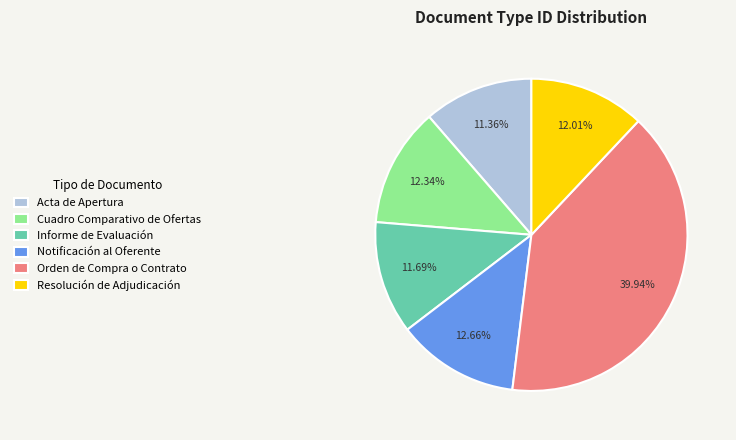

How many slices are in this pie chart?

6